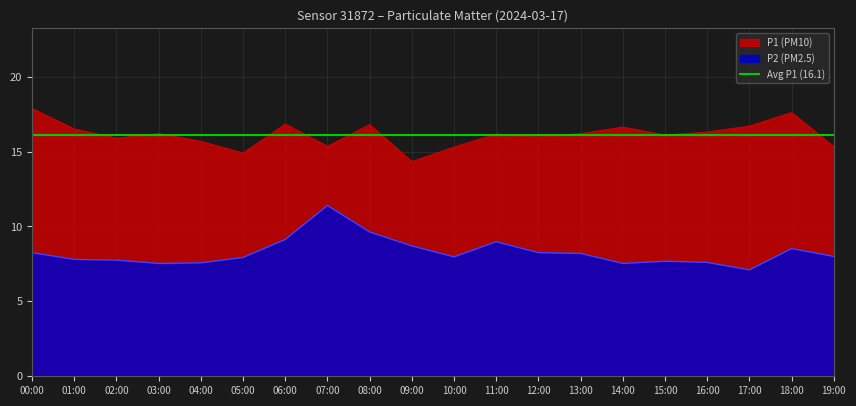

What is the label of the 18th point from the left?

17:00